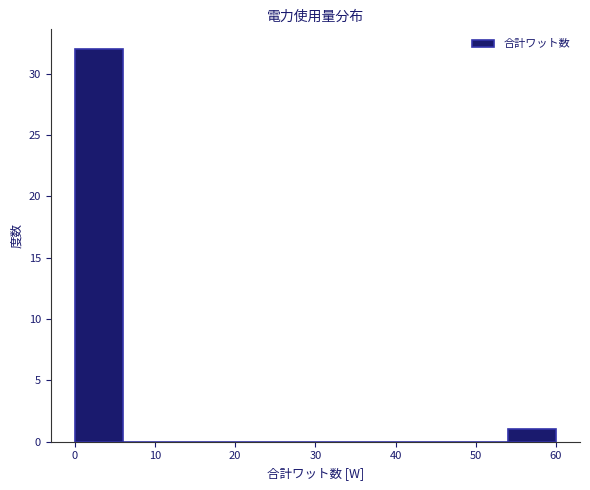

Reading left to right, transcribe this chart: for each bar, give the range it covers on the x-axis and its height. The values are not printed on the chart, so give them approximately, as read against the axis.

0 to 6: 32
6 to 12: 0
12 to 18: 0
18 to 24: 0
24 to 30: 0
30 to 36: 0
36 to 42: 0
42 to 48: 0
48 to 54: 0
54 to 60: 1